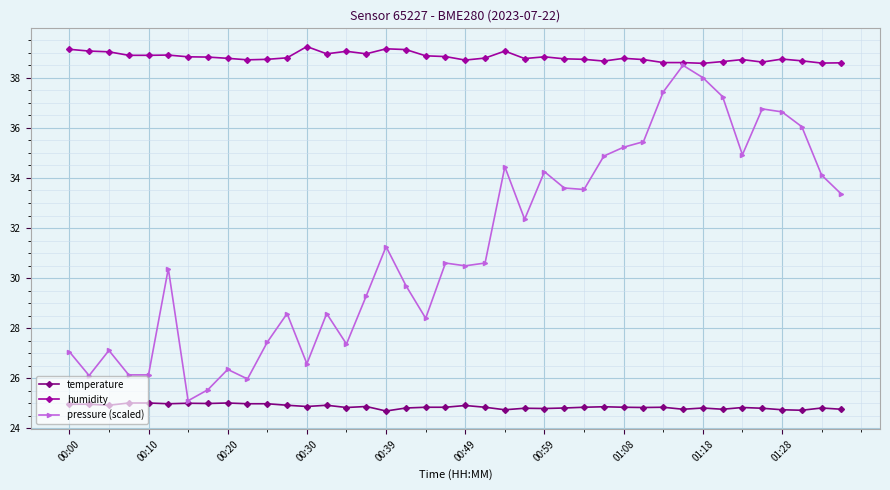

True or false: temperature has more than 0 interior local peaks.

True